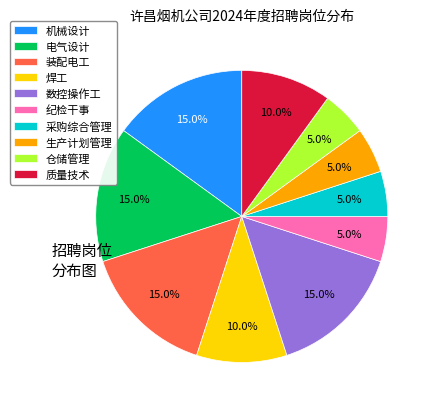

Between 数控操作工 and 质量技术, which is larger?

数控操作工